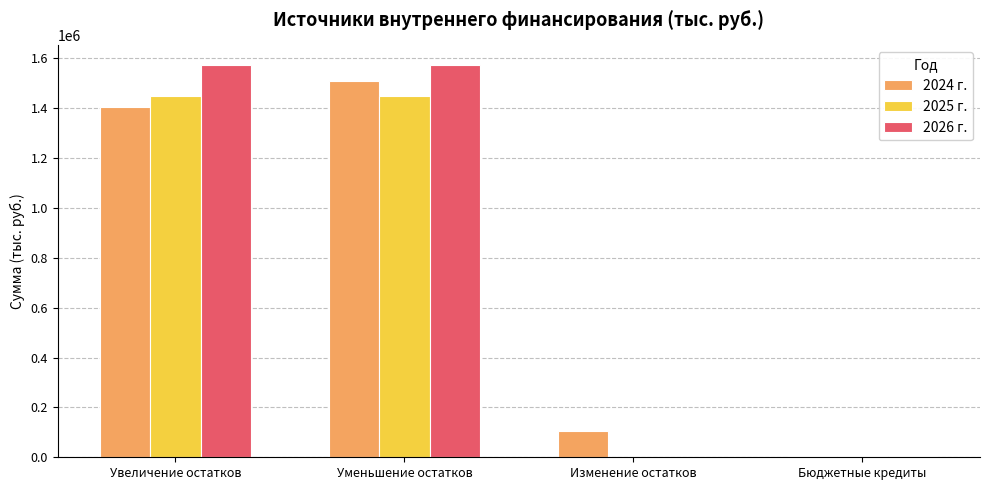

At which label does 2024 г. first exceed 1404438?

Увеличение остатков